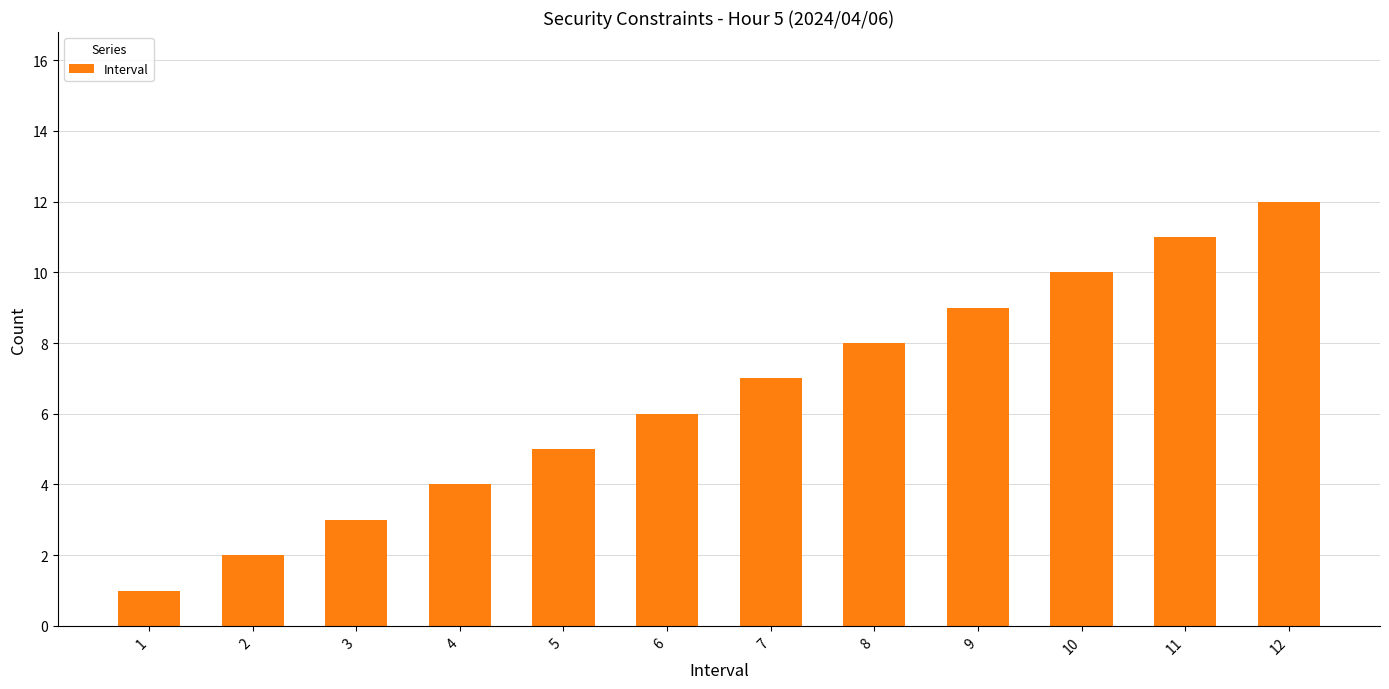

Between 5 and 7, which is larger?

7